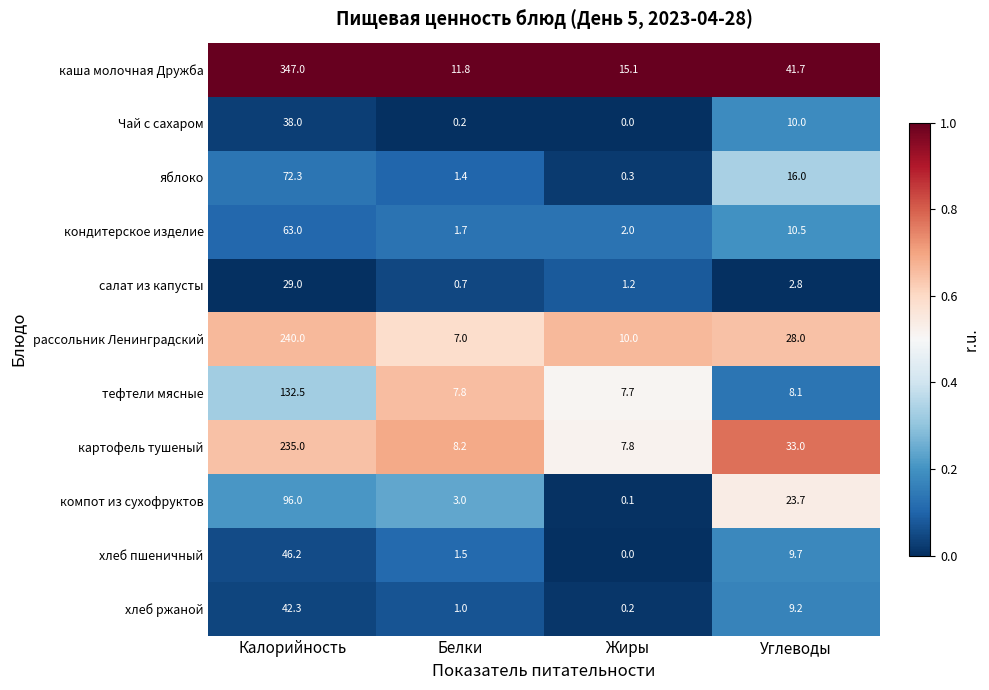

Rank the series by their maximum value, from highest to lowest.

каша молочная Дружба, рассольник Ленинградский, картофель тушеный, тефтели мясные, компот из сухофруктов, яблоко, кондитерское изделие, хлеб пшеничный, хлеб ржаной, Чай с сахаром, салат из капусты